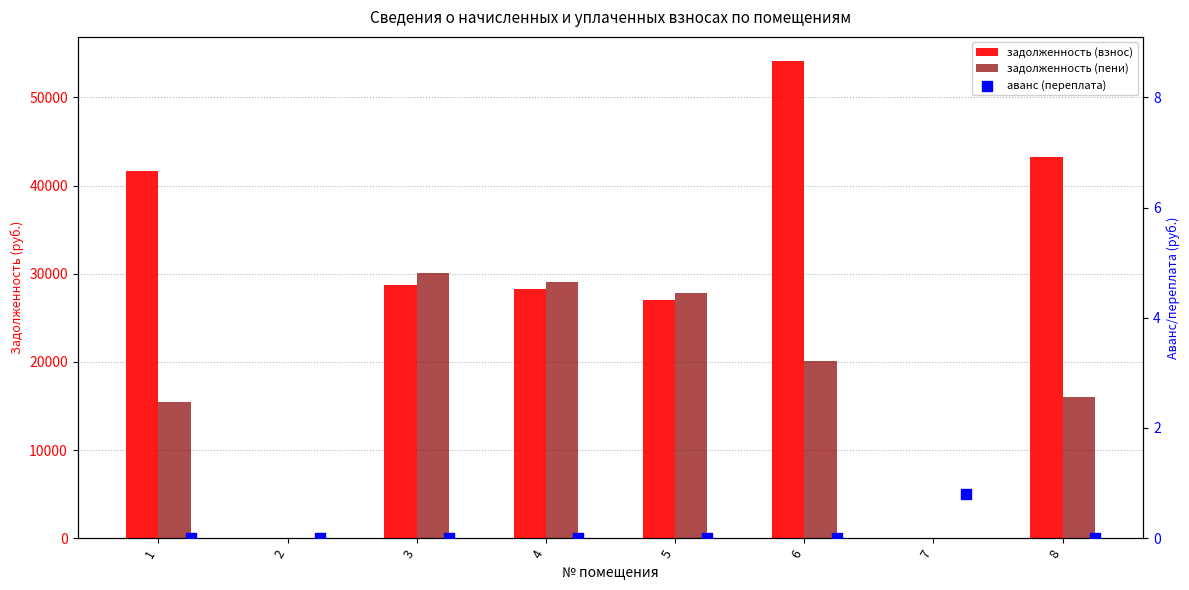

Which series reaches the minimum Y coordinate?

задолженность (взнос)